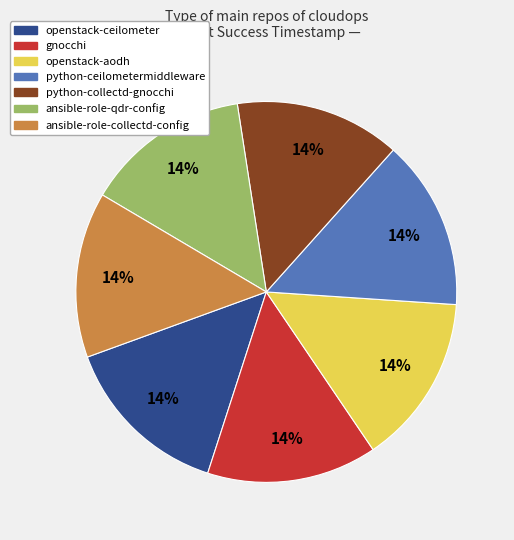

Is there a majority slice in this chart?

No